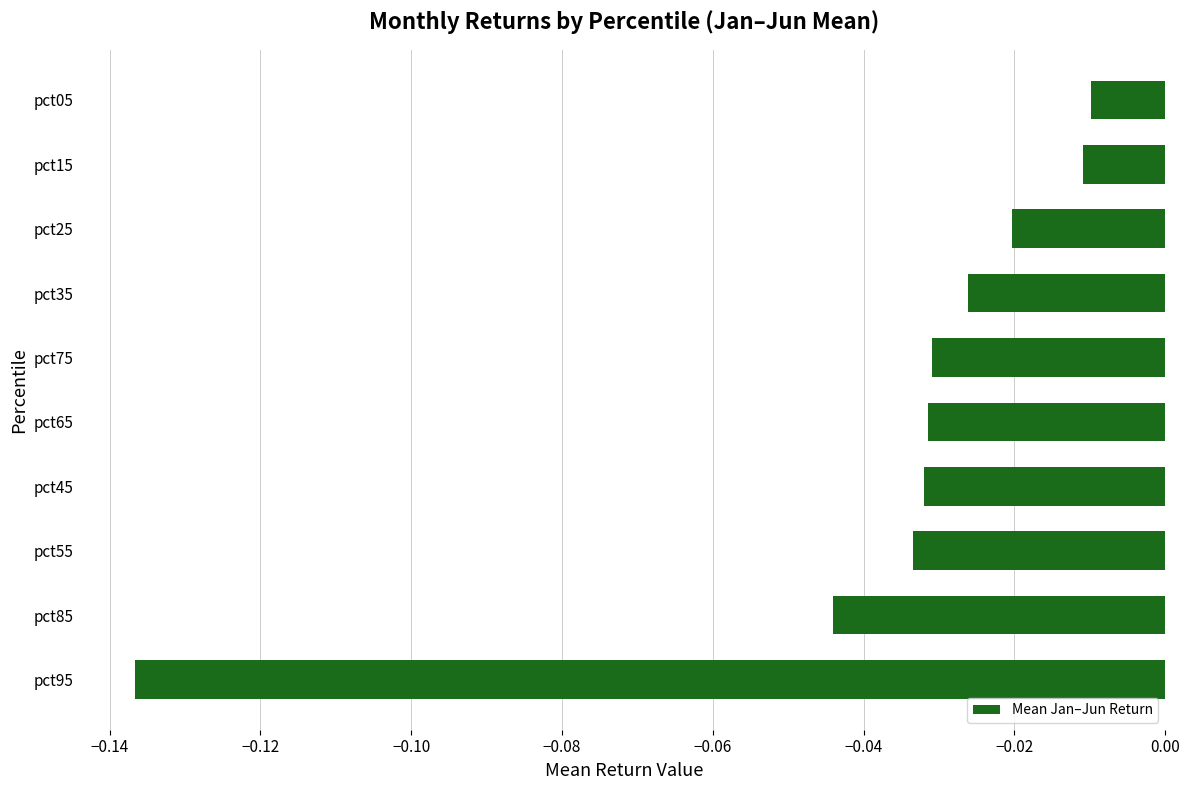

Which label corresponds to the smallest value in the chart?

pct95